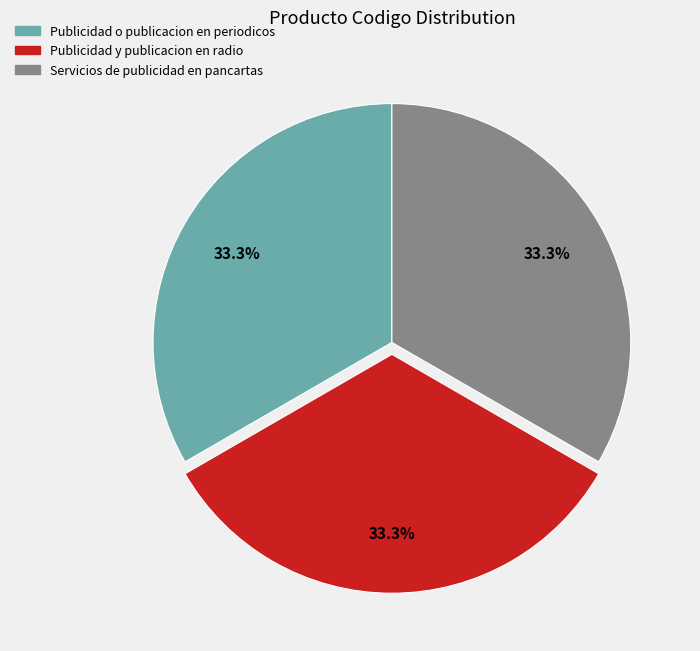

Combined, do Publicidad y publicacion en radio and Publicidad o publicacion en periodicos account for over 50%?

Yes